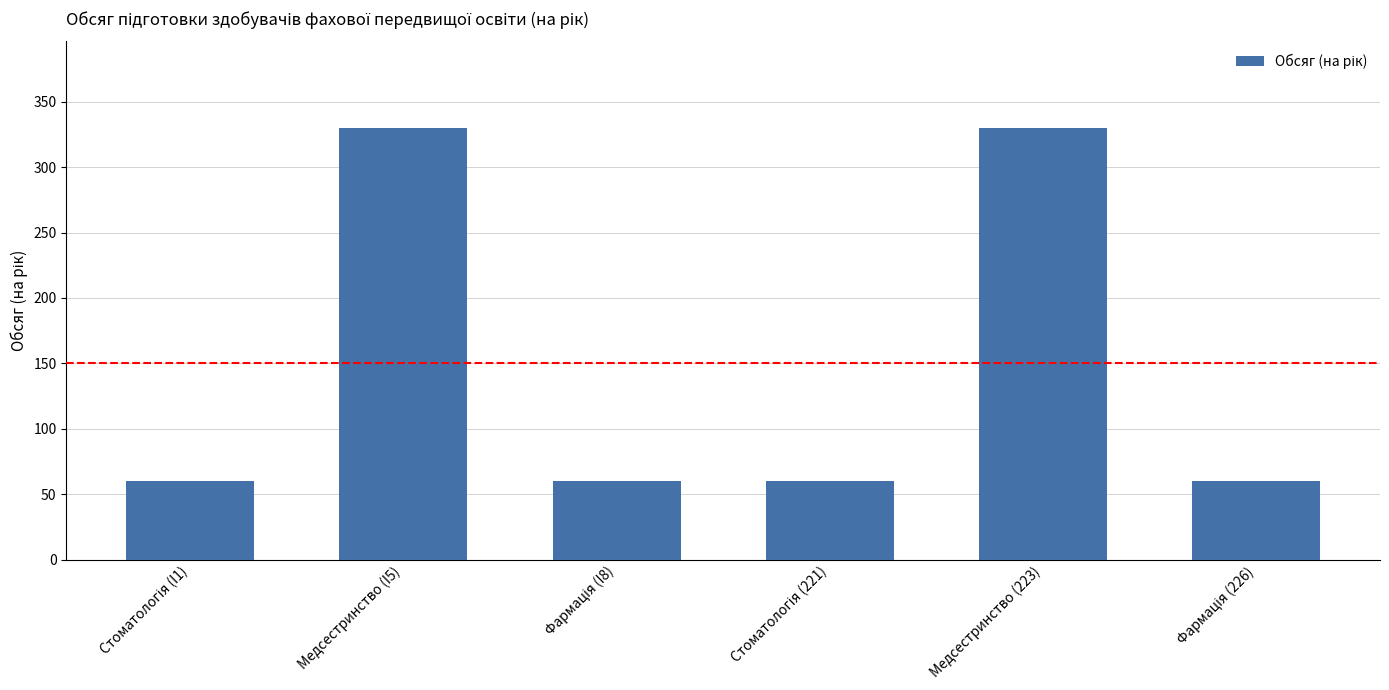

What is the smallest value displayed?

60